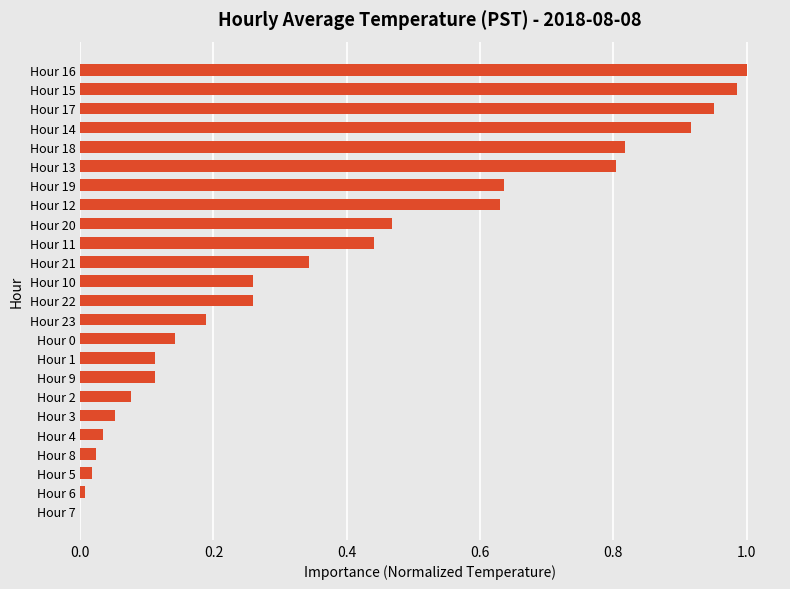

Count the number of values greater than 0.

23